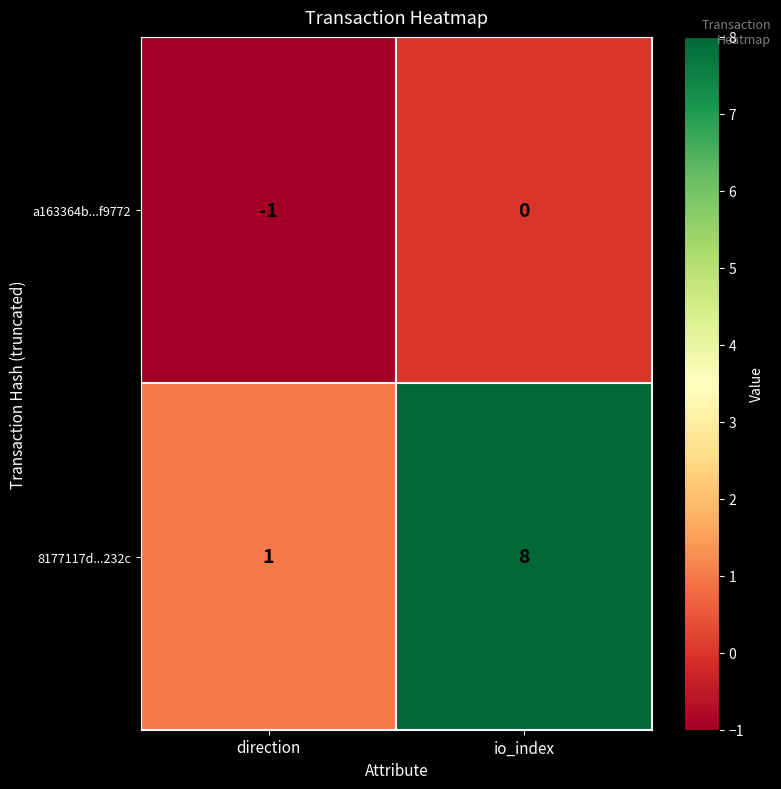

What is the difference between the 8177117d...232c values at io_index and direction?

7